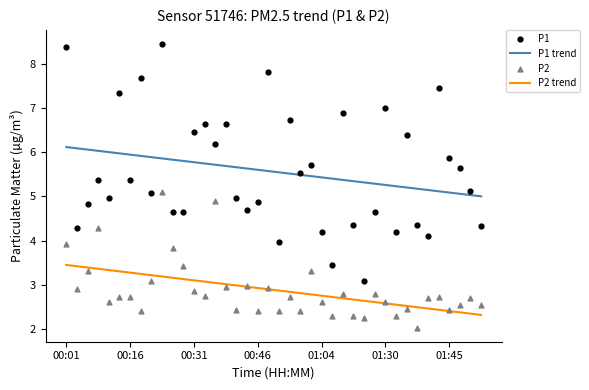

Which series reaches the minimum Y coordinate?

P2